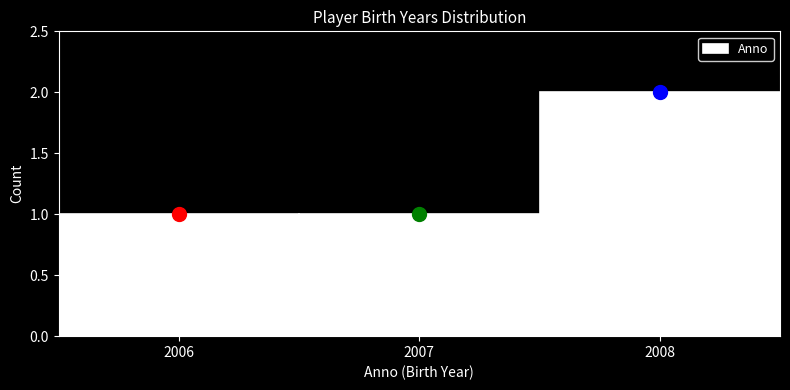

What is the height of the bar covering 2005.5 to 2006.5 on the x-axis? The values are not printed on the chart, so give them approximately, as read against the axis.

1